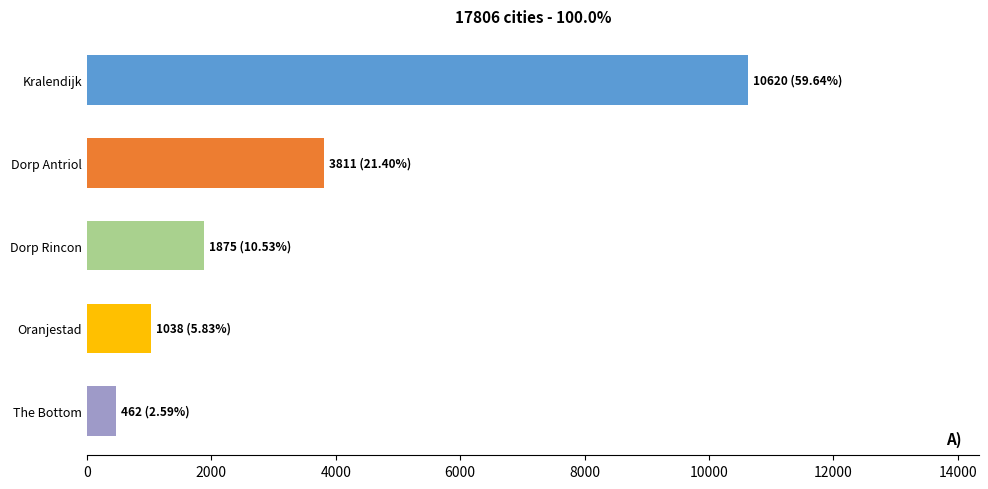

Reading top to bottom, extract all data points from this chart.

10620	3811	1875	1038	462